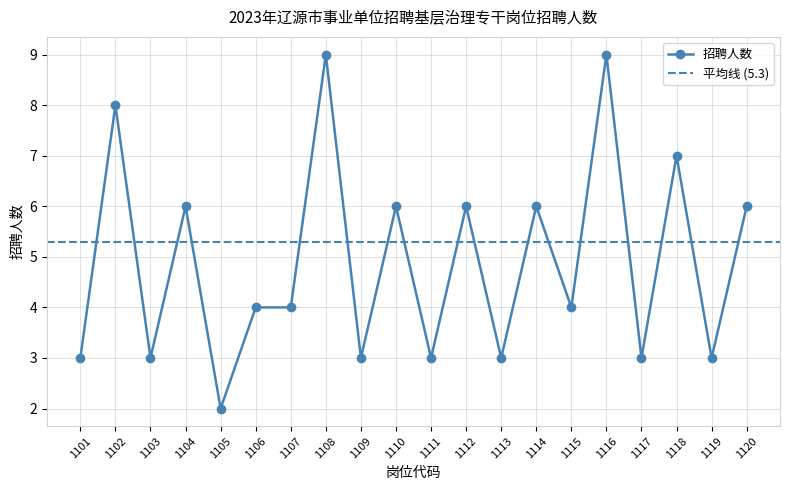

Does the chart display data point markers on the line(s)?

Yes